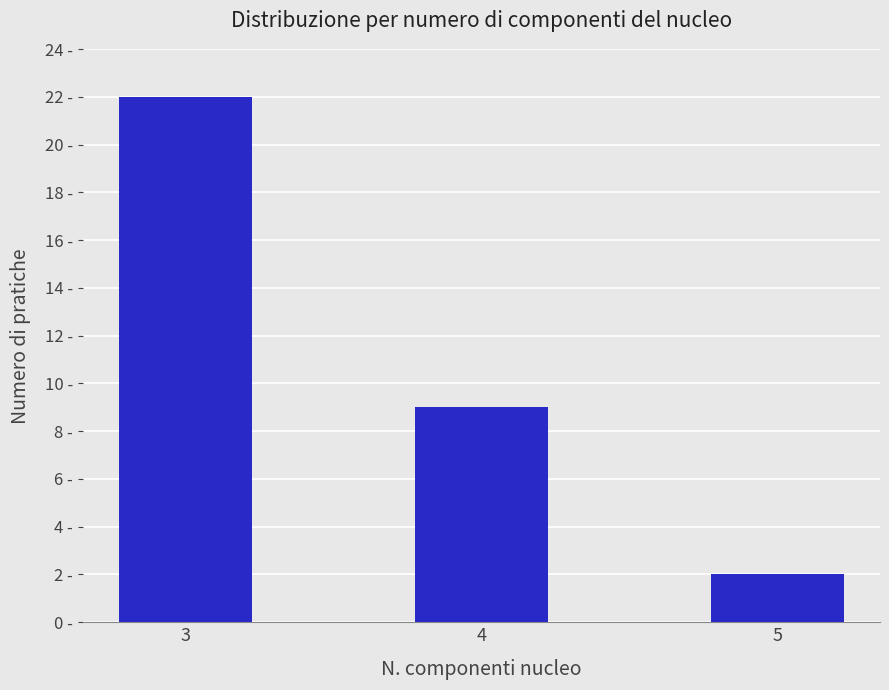

Are the bars horizontal?

No